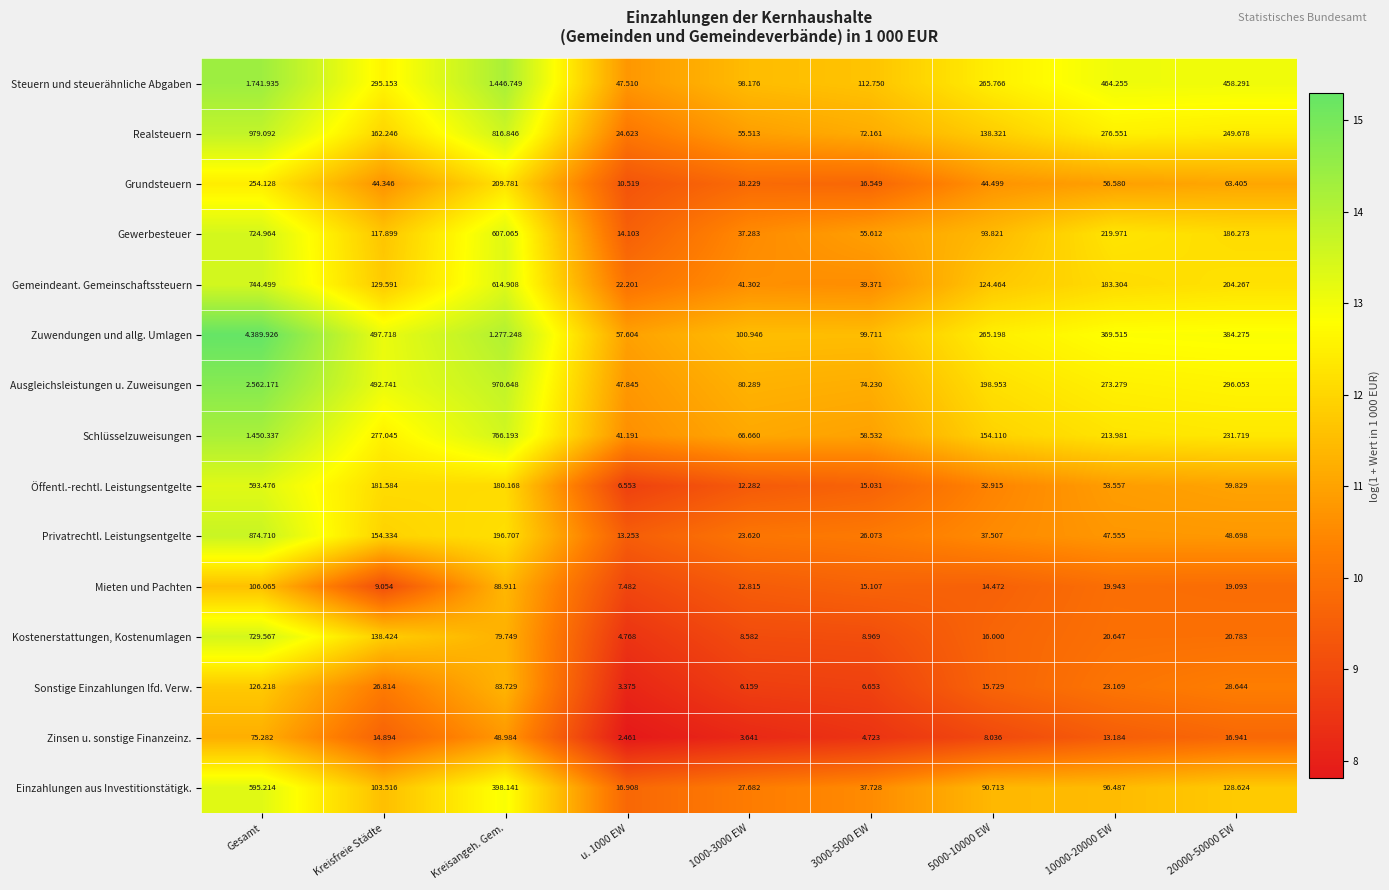

At u. 1000 EW, list the series in order from smallest to largest.

Zinsen u. sonstige Finanzeinz., Sonstige Einzahlungen lfd. Verw., Kostenerstattungen, Kostenumlagen, Öffentl.-rechtl. Leistungsentgelte, Mieten und Pachten, Grundsteuern, Privatrechtl. Leistungsentgelte, Gewerbesteuer, Einzahlungen aus Investitionstätigk., Gemeindeant. Gemeinschaftssteuern, Realsteuern, Schlüsselzuweisungen, Steuern und steuerähnliche Abgaben, Ausgleichsleistungen u. Zuweisungen, Zuwendungen und allg. Umlagen